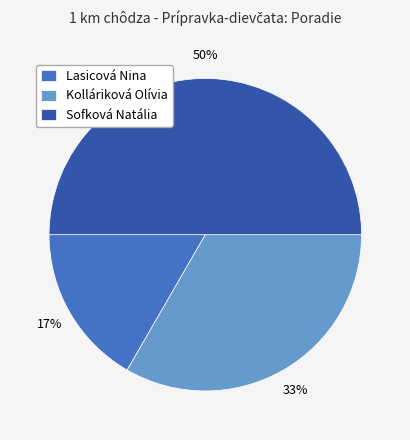

How many slices are in this pie chart?

3